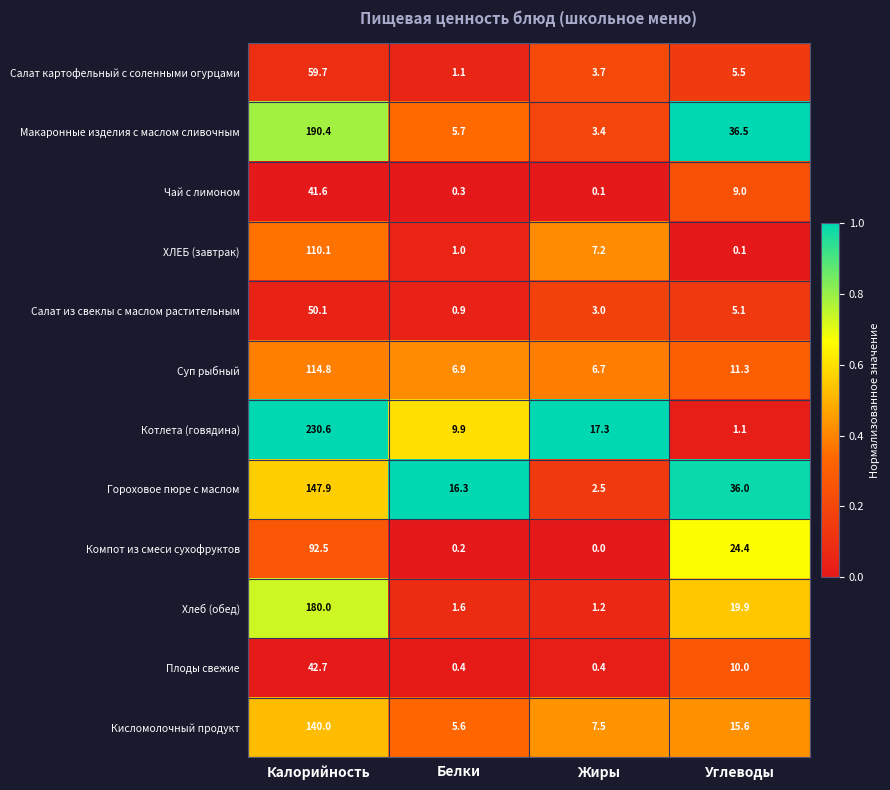

Which series has the largest total across all categories?

Котлета (говядина)